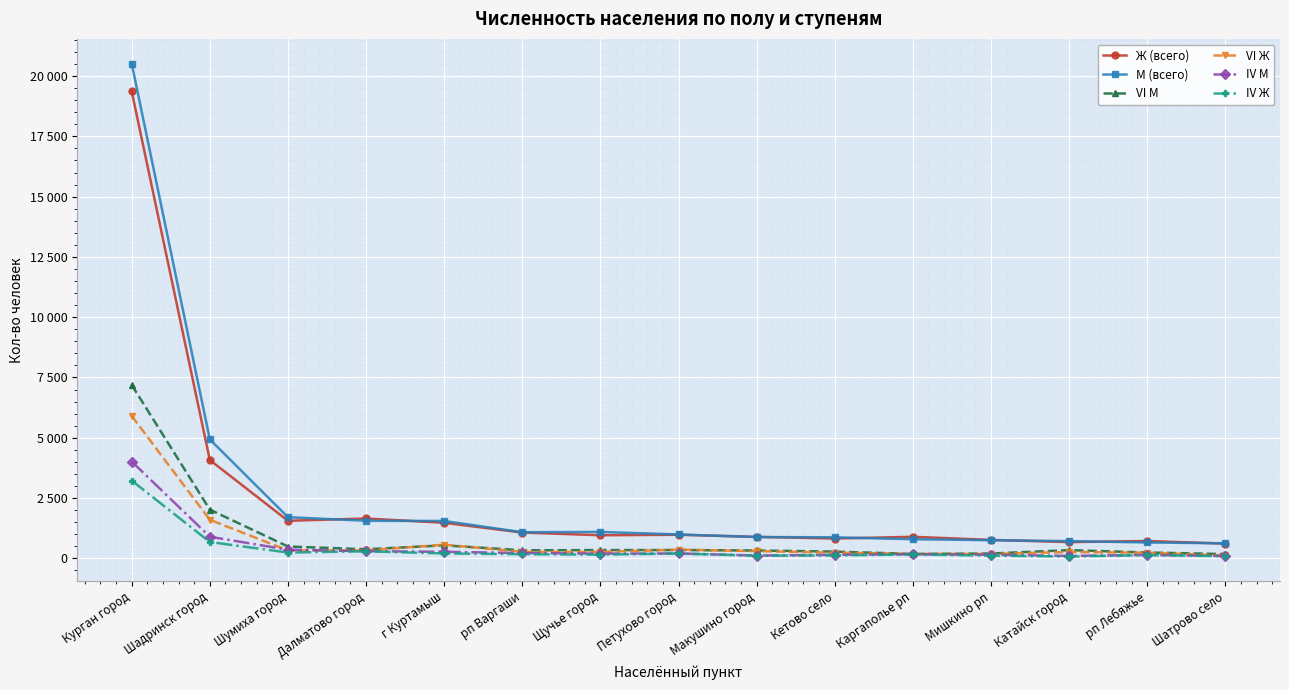

Rank the categories by М (всего) value from highest to lowest.

Курган город, Шадринск город, Шумиха город, Далматово город, г Куртамыш, Щучье город, рп Варгаши, Петухово город, Макушино город, Кетово село, Каргаполье рп, Мишкино рп, Катайск город, рп Лебяжье, Шатрово село